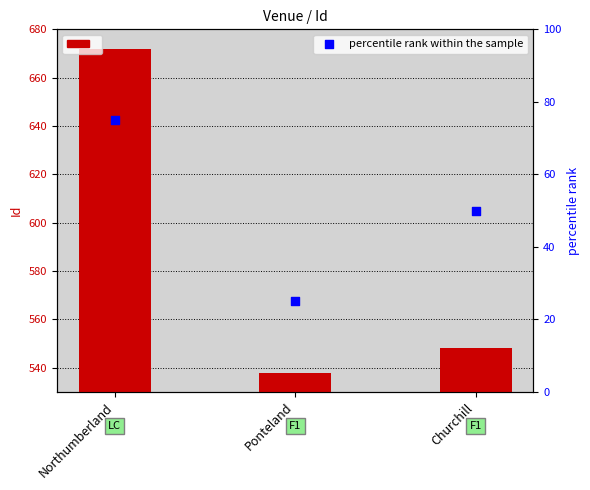

Which series contains the highest Y value?

Id